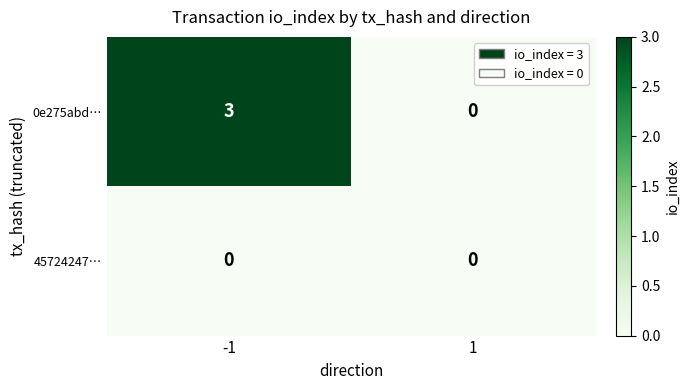

Reading left to right, extract all data points from this chart.

0e275abd…: -1=3	1=0
45724247…: -1=0	1=0